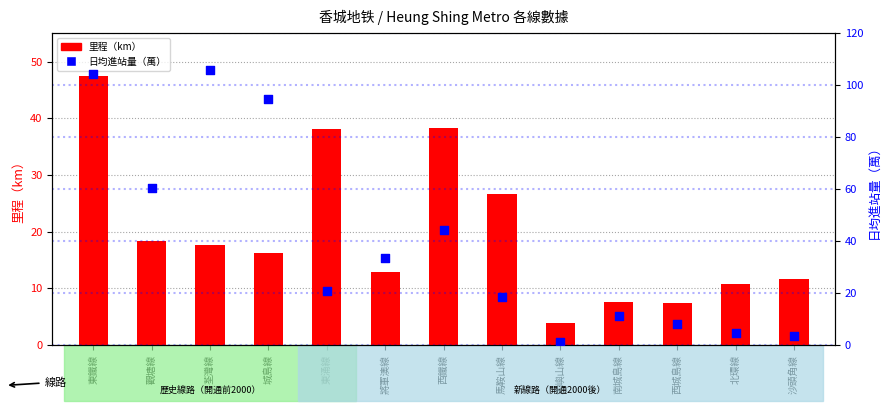

Is the value of 里程（km） at 大嶼山線 greater than the value of 日均進站量（萬） at 西城島線?

No